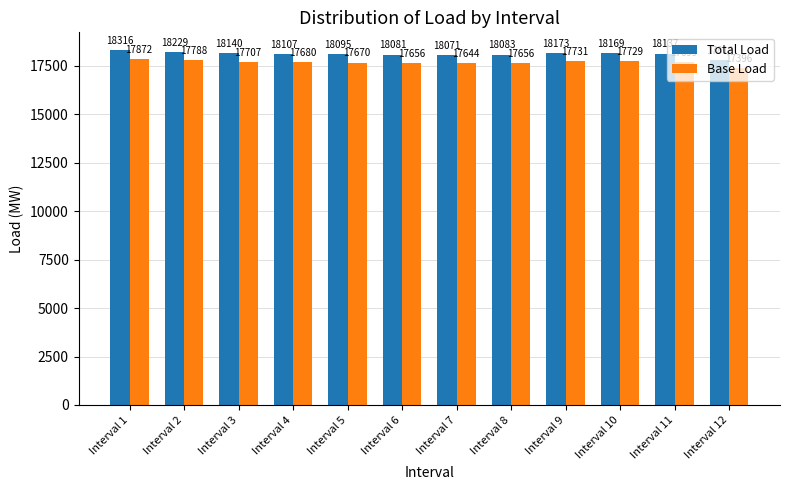

Where is Total Load nearest to the value 18067?

Interval 7